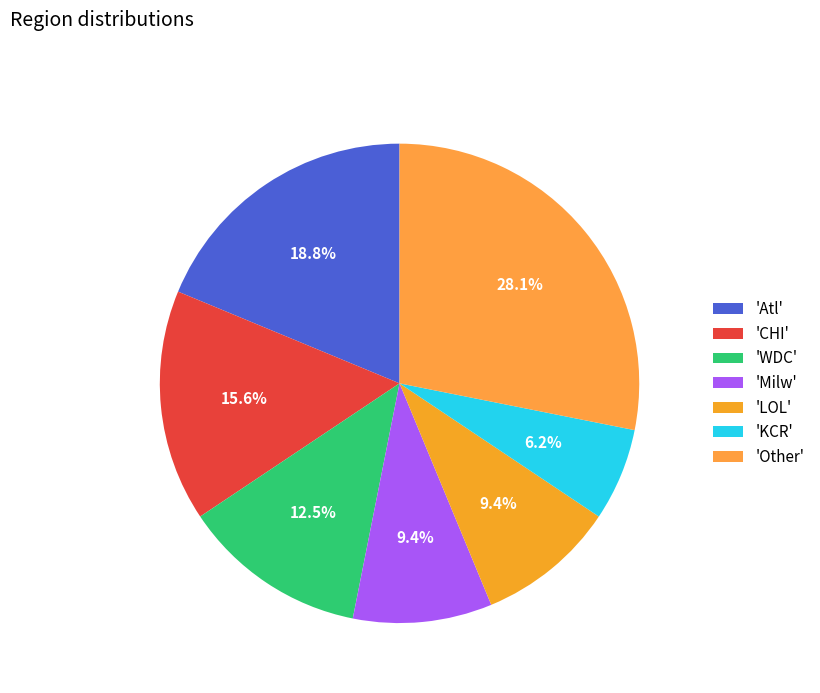

How many segments does this pie chart have?

7